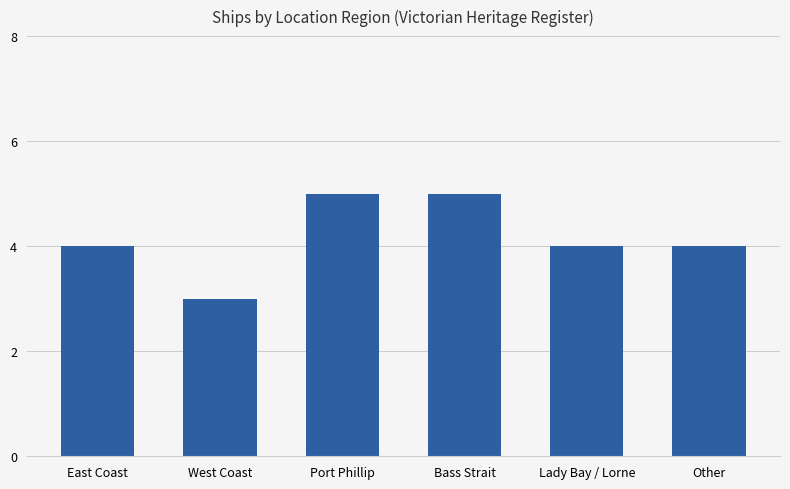

What is the greatest value displayed?

5